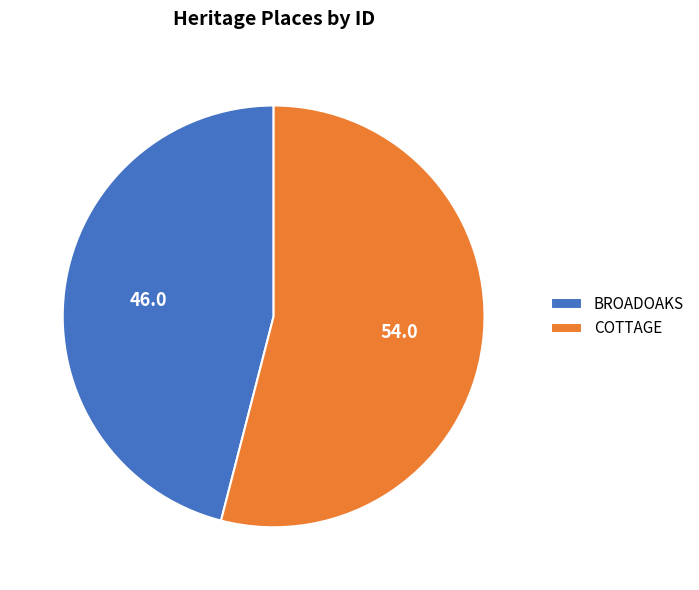

Which category has the smallest portion of the pie?

BROADOAKS